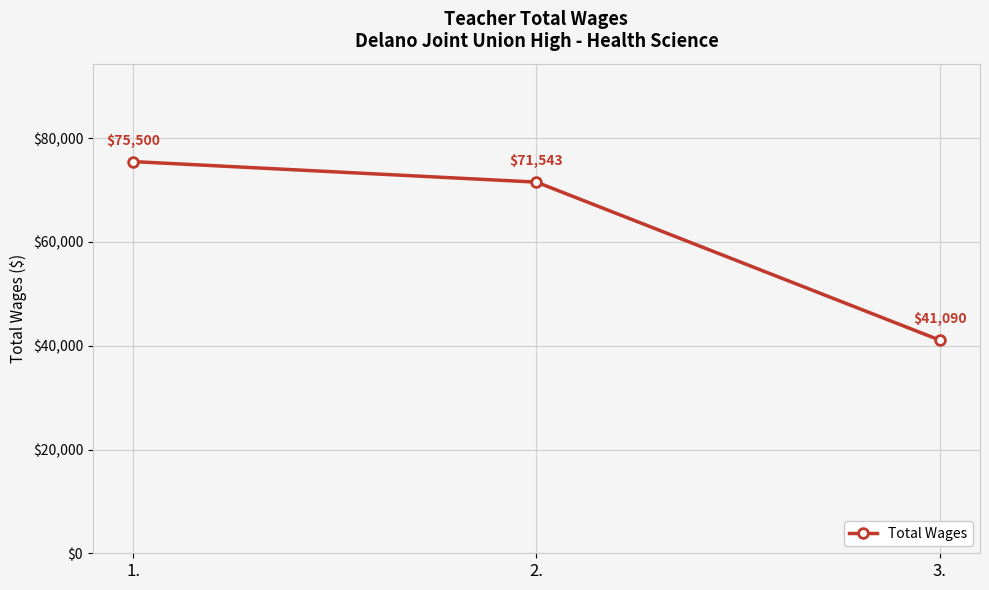

What is the difference between the values at 3. and 2.?

30453